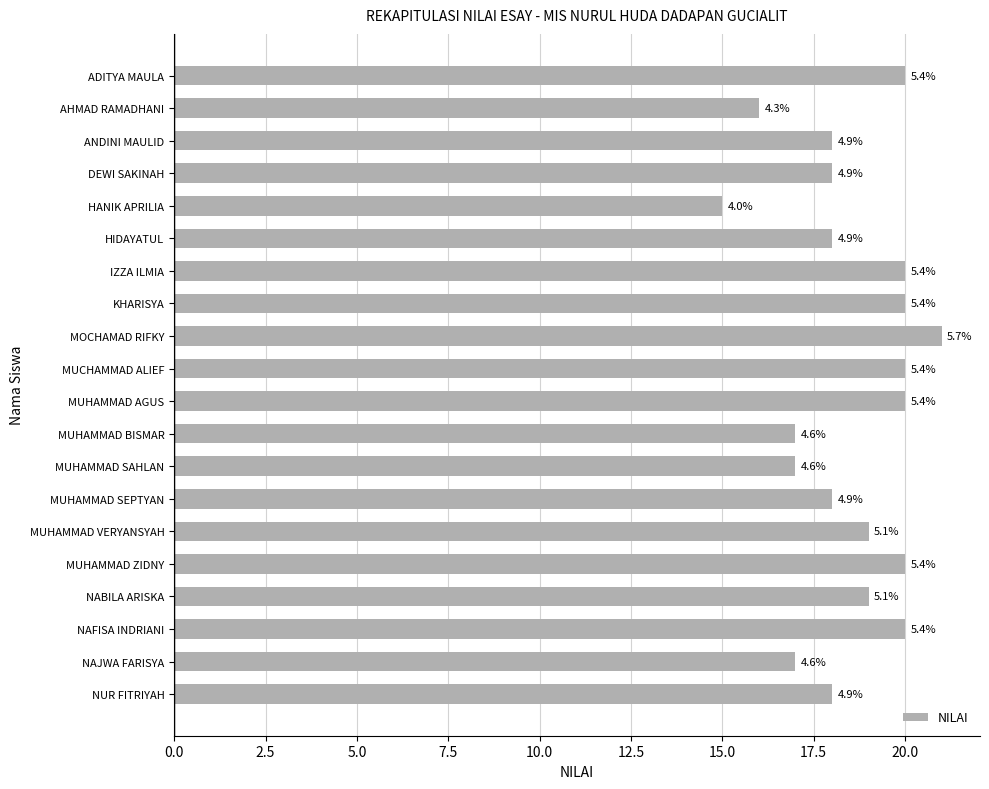

What is the difference between the second highest and minimum values?

5